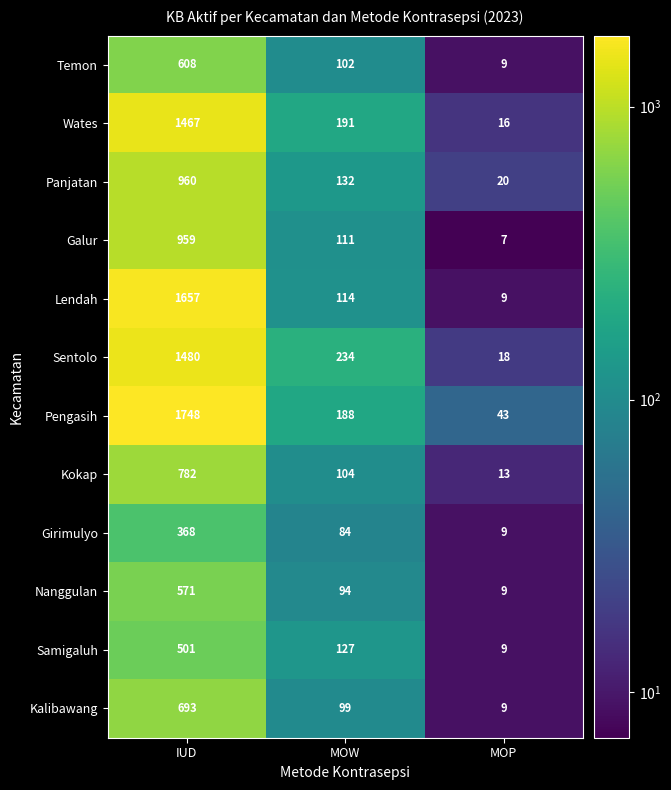

Which series has the widest spread of values?

Pengasih